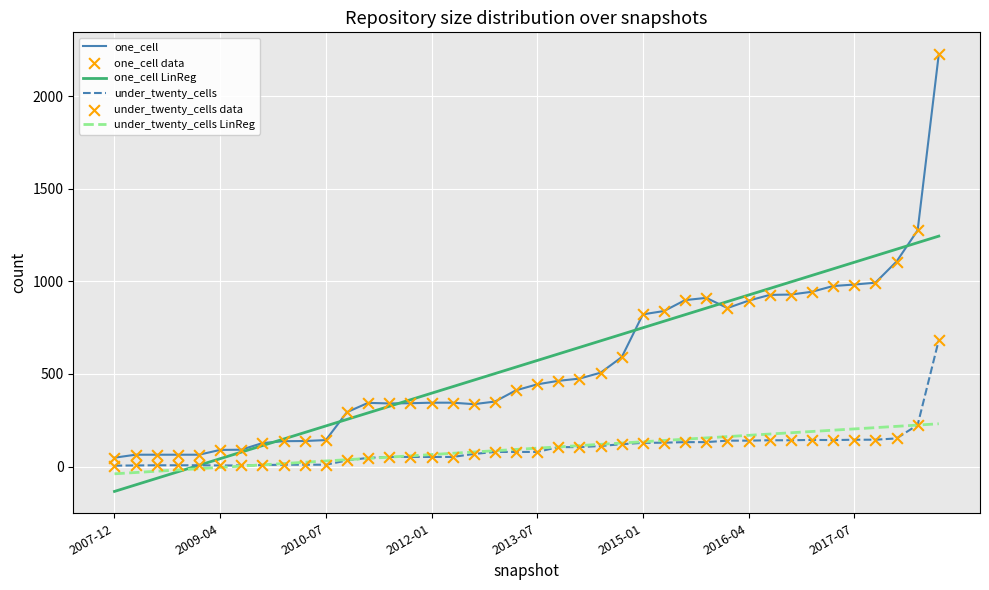

What is the smallest value displayed?

-134.2